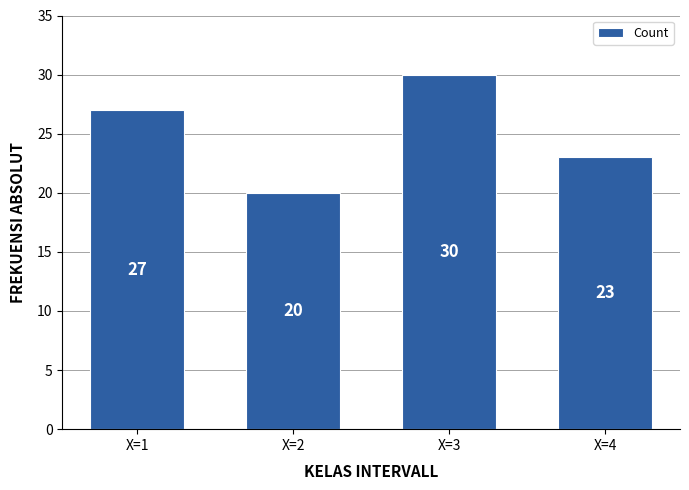

Reading left to right, extract all data points from this chart.

27	20	30	23